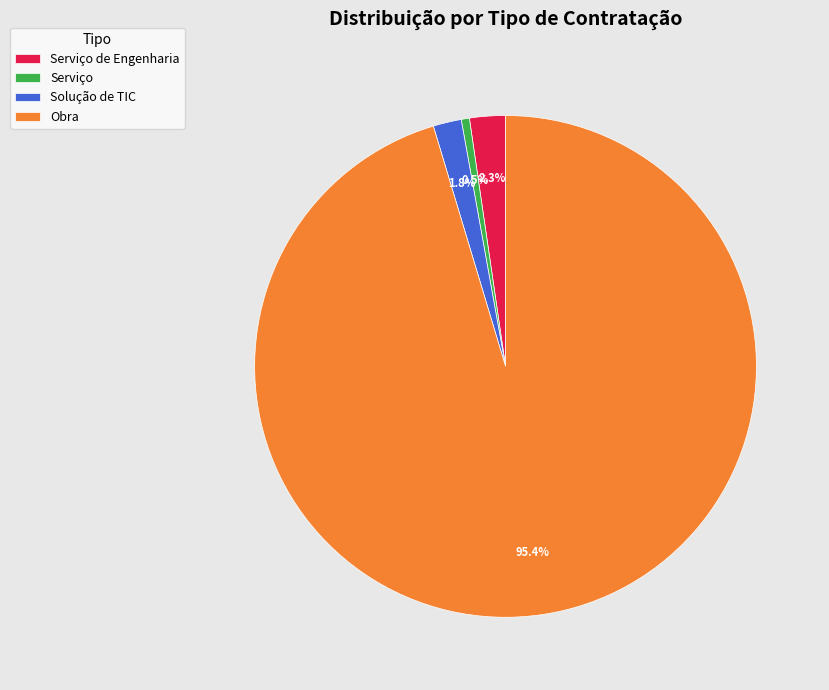

Is there a majority slice in this chart?

Yes